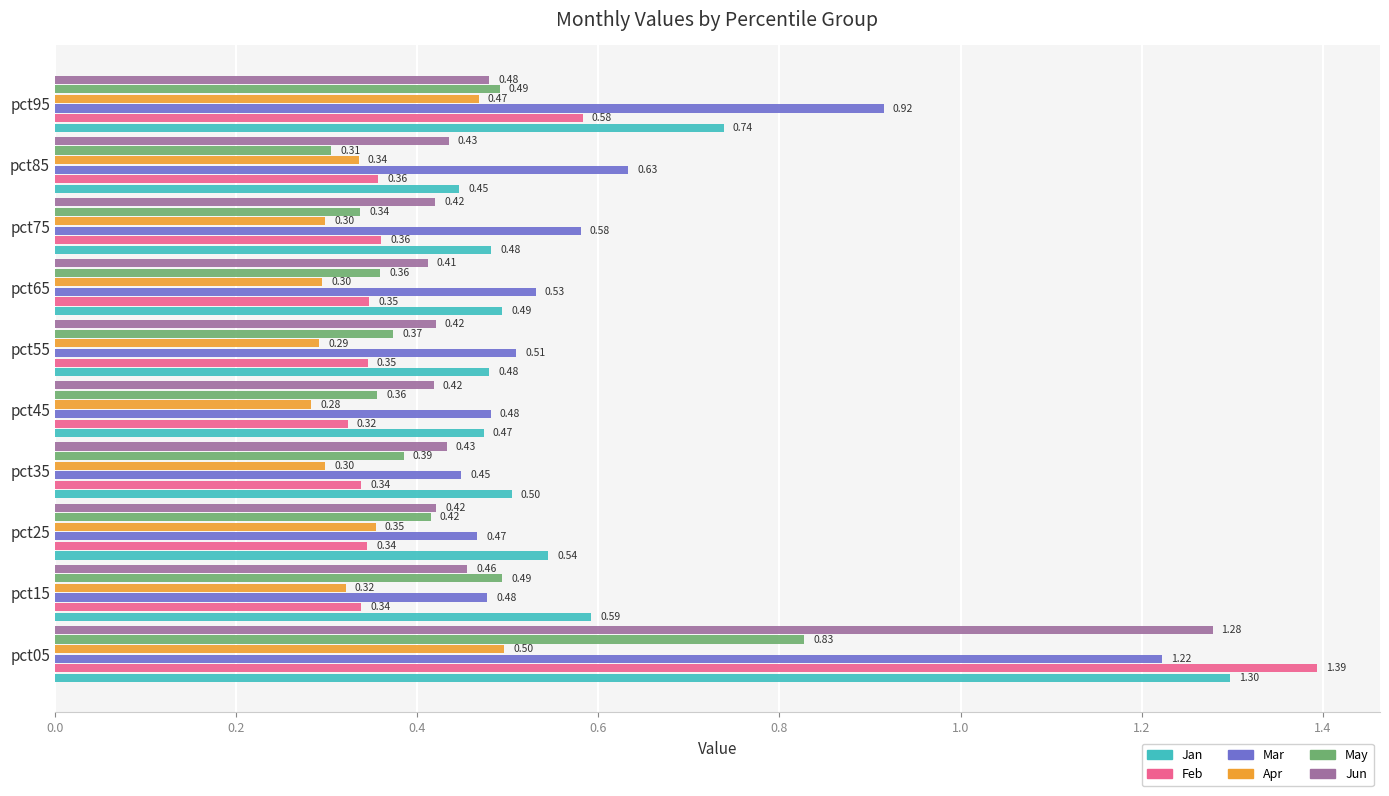

Which series has the widest spread of values?

Feb